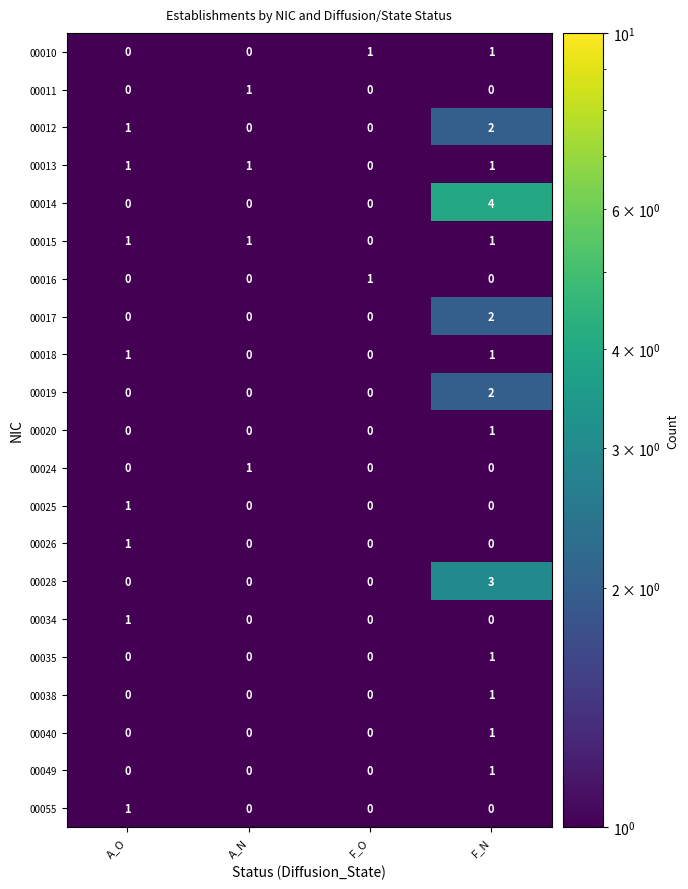

What is the smallest value displayed?

0